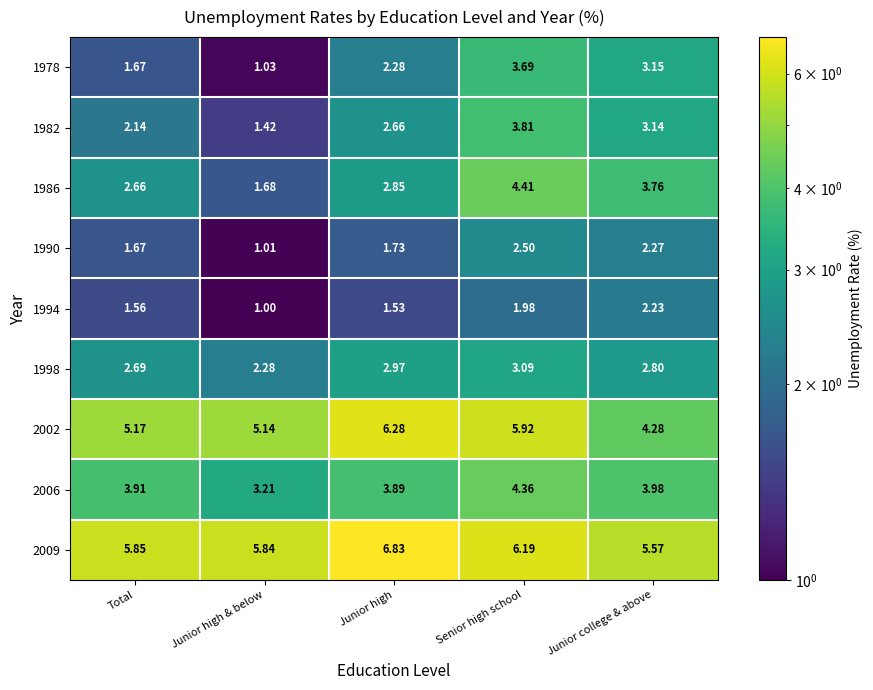

Where does the 1982 series first go above 2?

Total